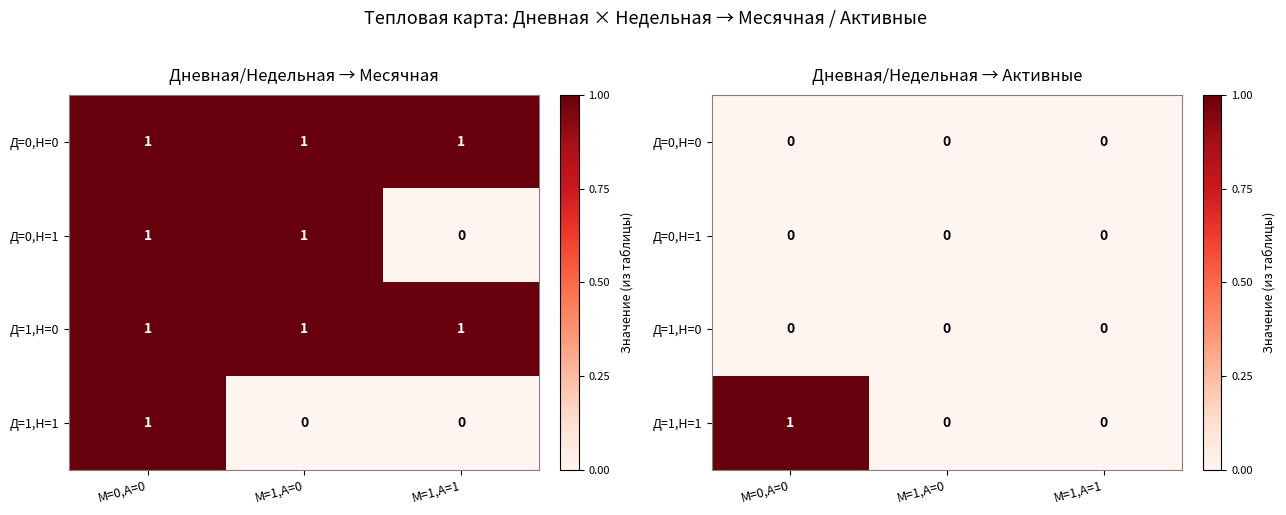

What value does the Д=1,Н=1 series have at М=0,А=0?

1